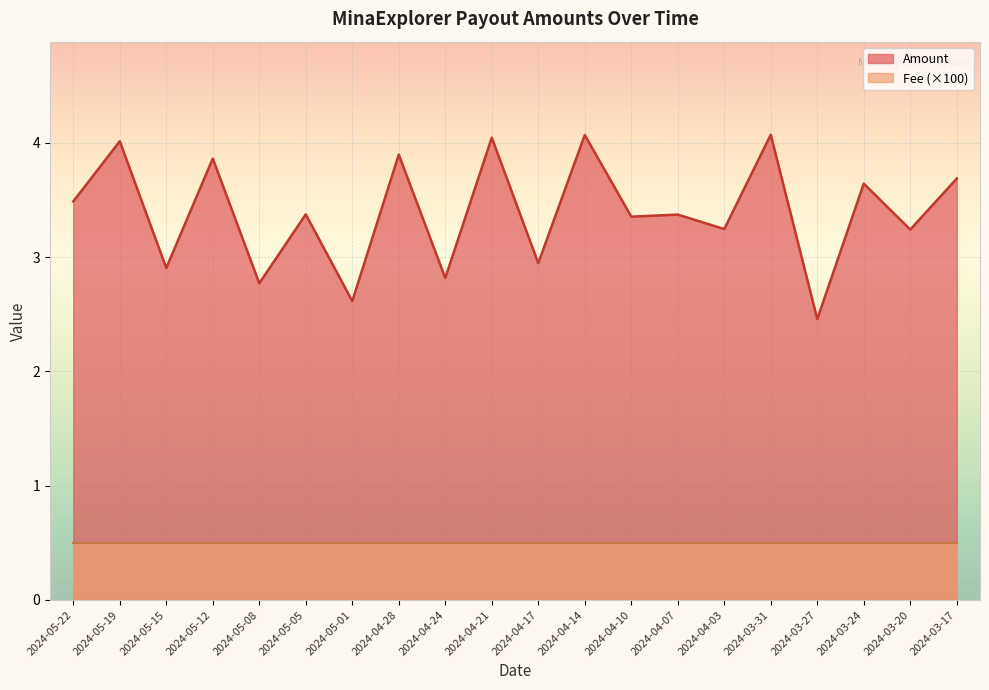

What is the label of the 15th point from the left?

2024-04-03